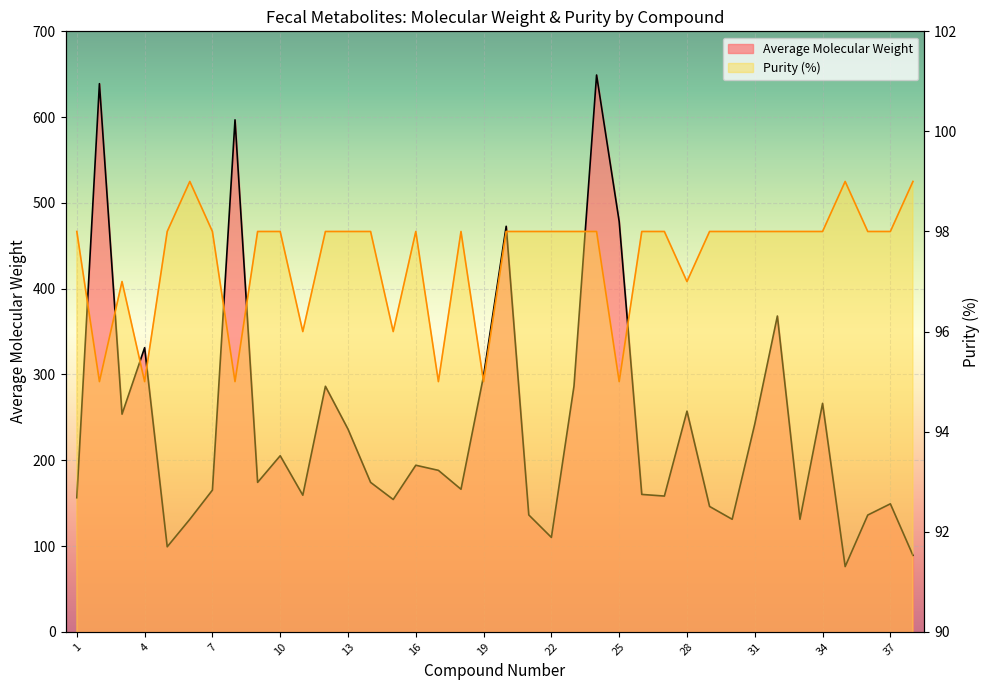

What is the average value of the Average Molecular Weight series?

238.2